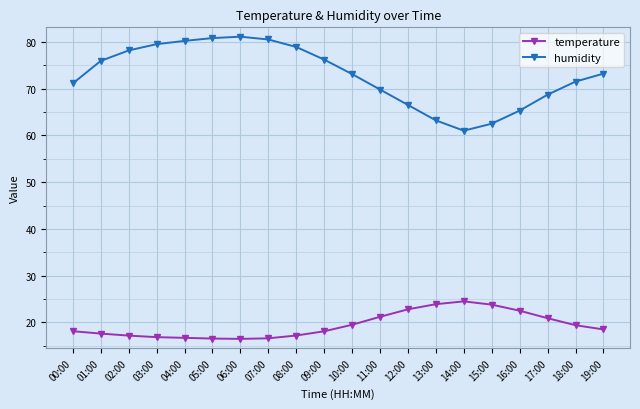

In temperature, how many points are lower than both neighbors (excluding endpoints)?

1